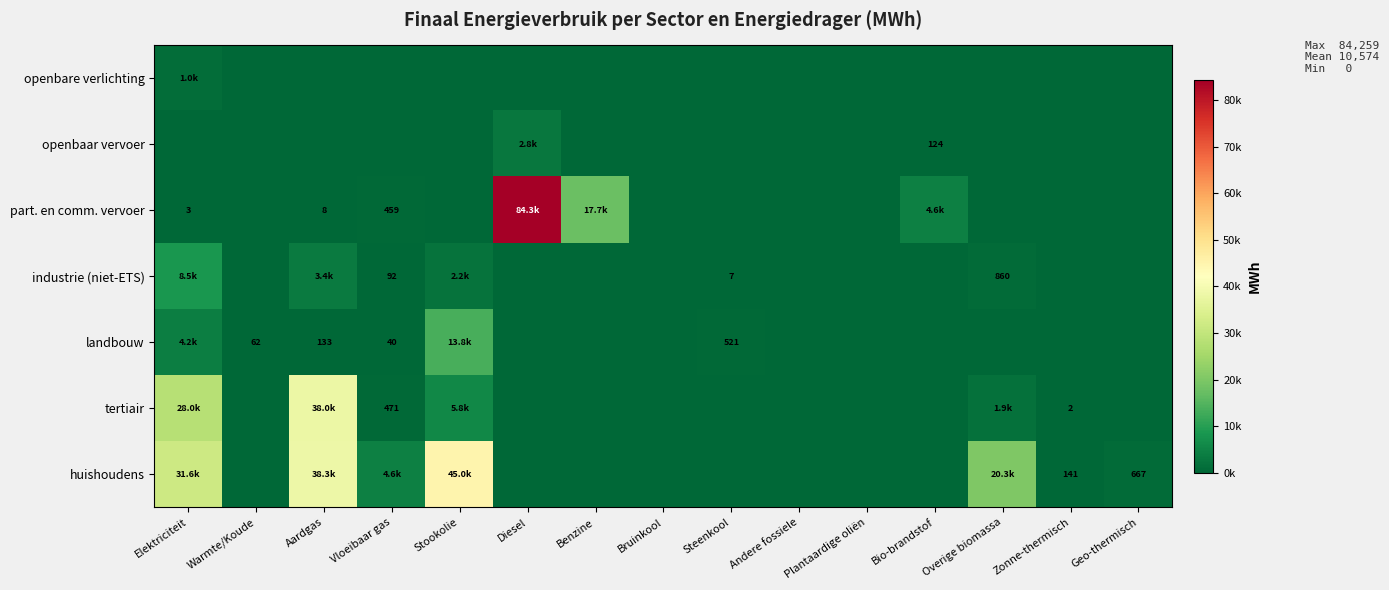

Between Diesel and Warmte/Koude, which is larger?

Diesel